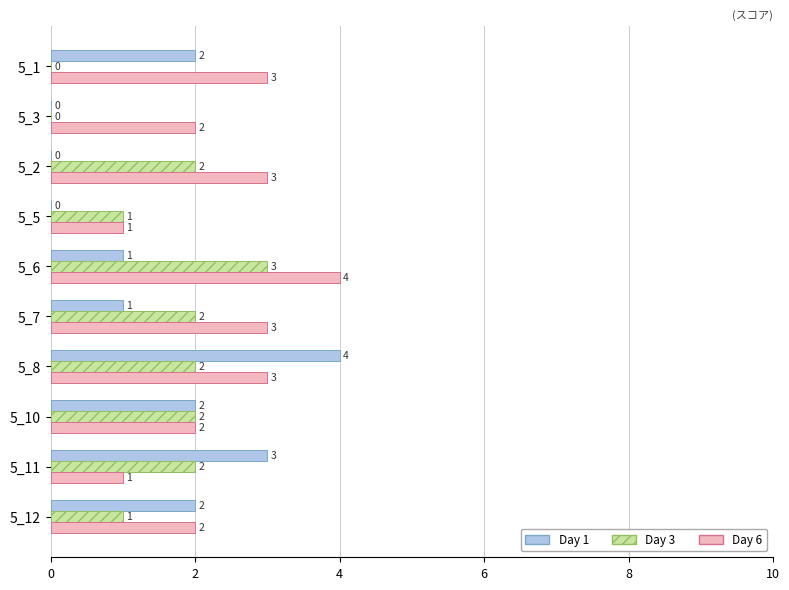

What is the highest value of the Day 1 series?

4